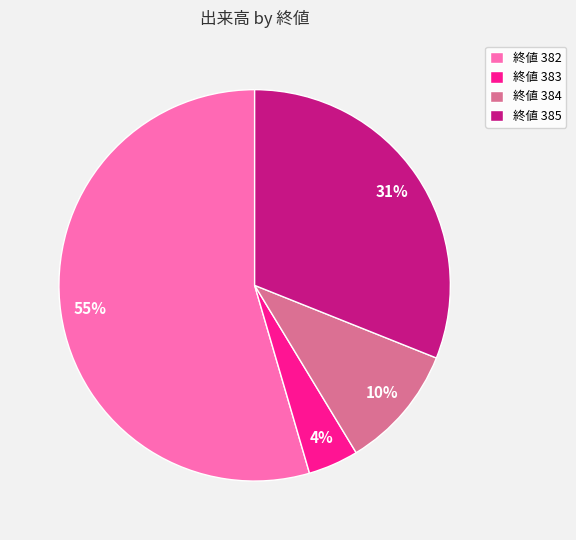

What percentage is the 終値 382 slice, to the nearest percent?

55%